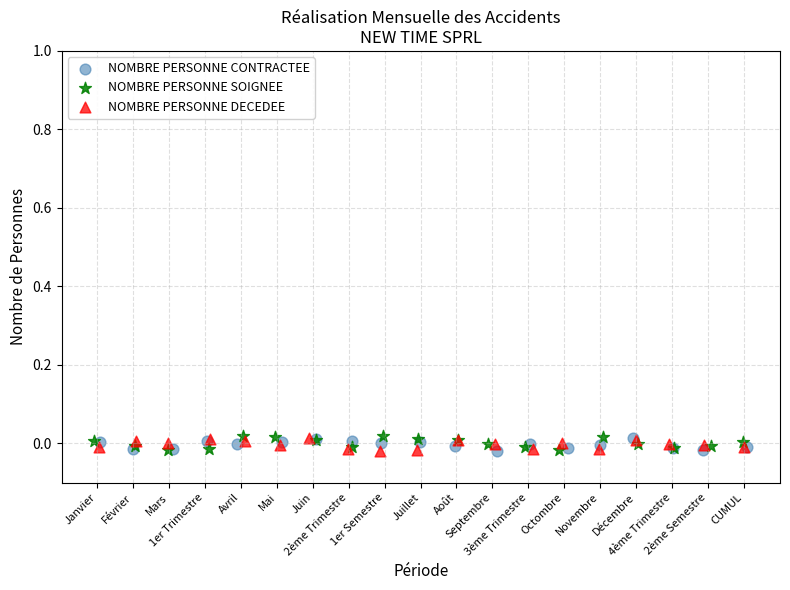

What are all the series names shown in the legend?

NOMBRE PERSONNE CONTRACTEE, NOMBRE PERSONNE SOIGNEE, NOMBRE PERSONNE DECEDEE